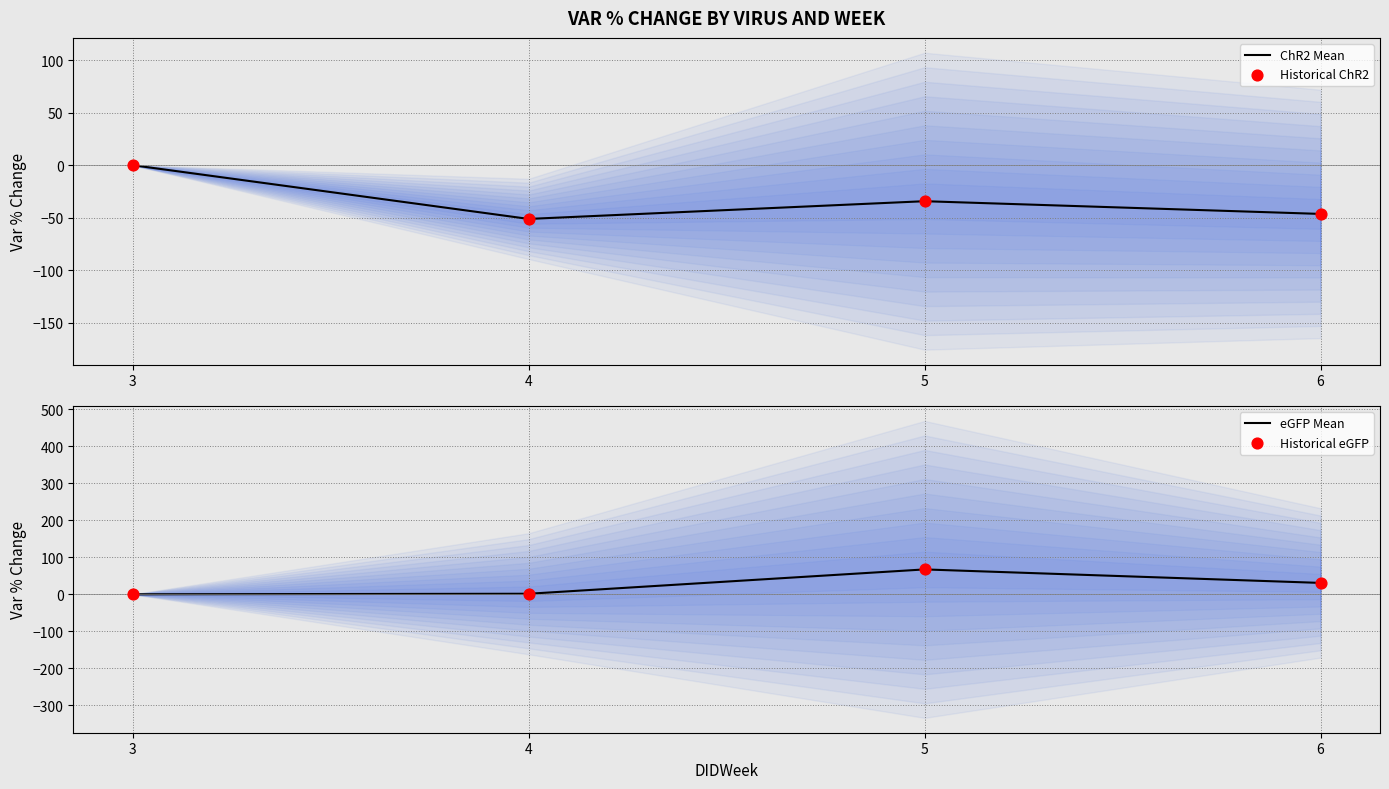

Is the value of eGFP Mean at 4 greater than the value of ChR2 Mean at 6?

Yes